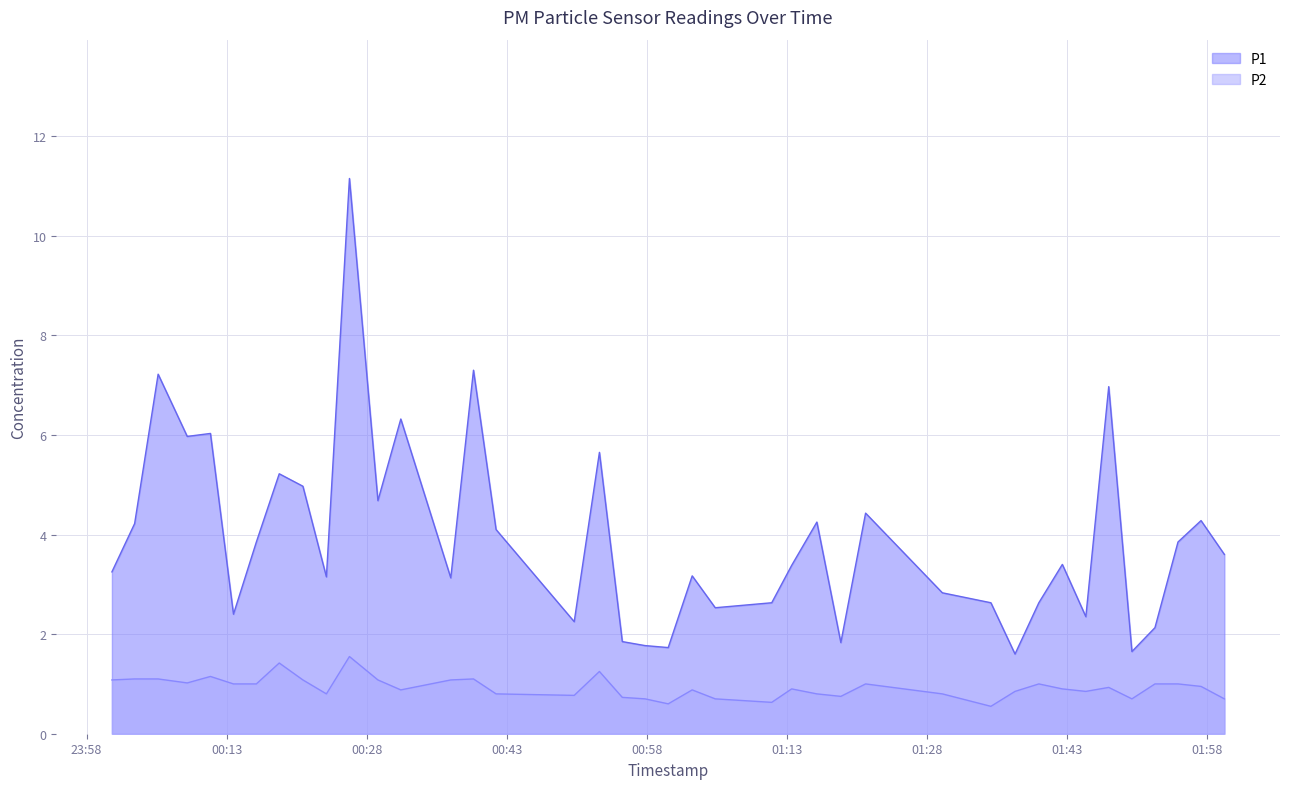

Which category has the highest value in the P1 series?

2022-10-16T00:26:09